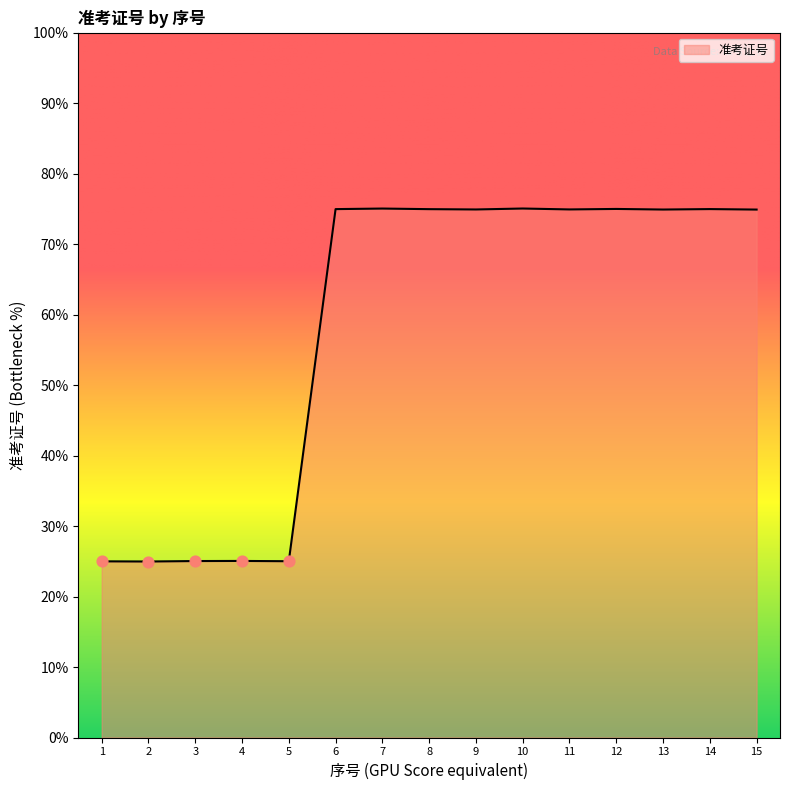

Which has a higher value, 4 or 3?

4